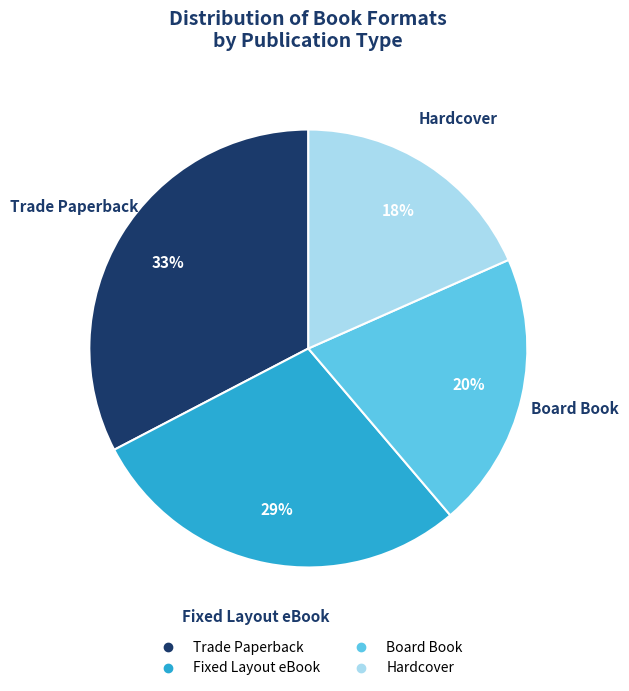

To the nearest percent, what portion does Trade Paperback represent?

33%